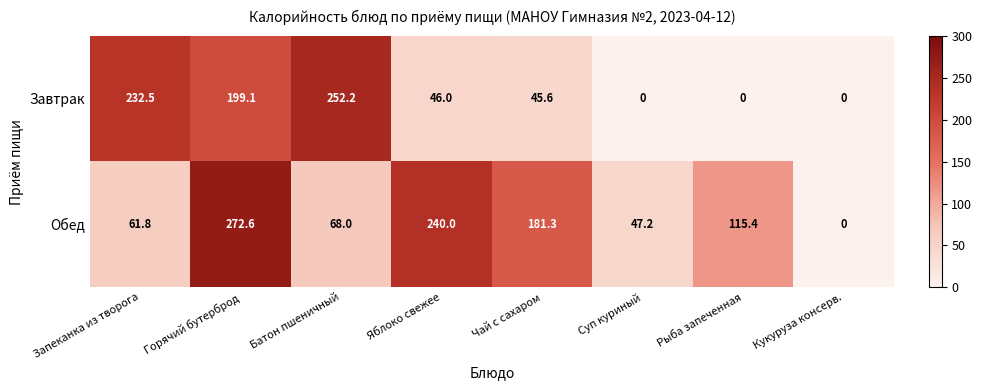

Reading left to right, extract all data points from this chart.

Завтрак: Запеканка из творога=232.5	Горячий бутерброд=199.1	Батон пшеничный=252.2	Яблоко свежее=46.0	Чай с сахаром=45.6	Суп куриный=0.0	Рыба запеченная=0.0	Кукуруза консерв.=0.0
Обед: Запеканка из творога=61.8	Горячий бутерброд=272.6	Батон пшеничный=68.0	Яблоко свежее=240.0	Чай с сахаром=181.3	Суп куриный=47.2	Рыба запеченная=115.4	Кукуруза консерв.=0.0